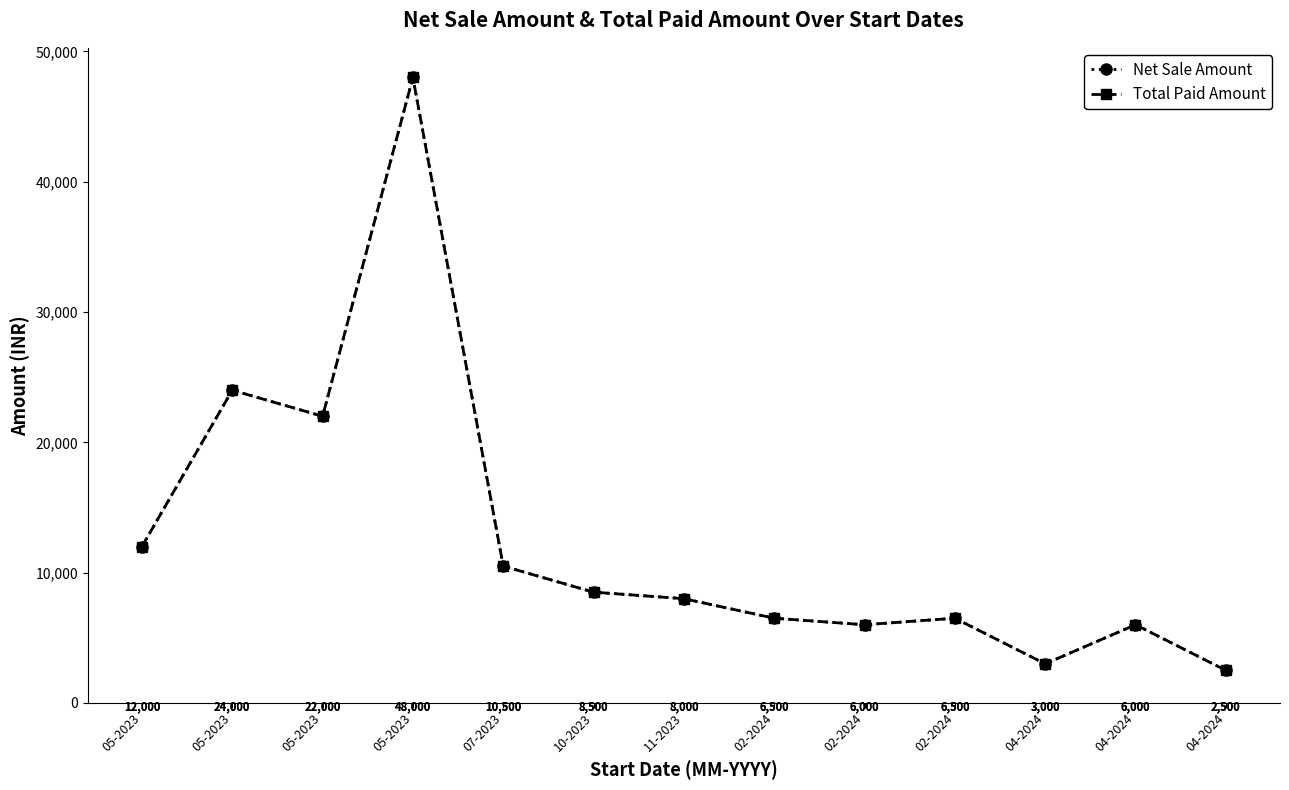

At which category does Total Paid Amount reach its first local peak?

05-2023